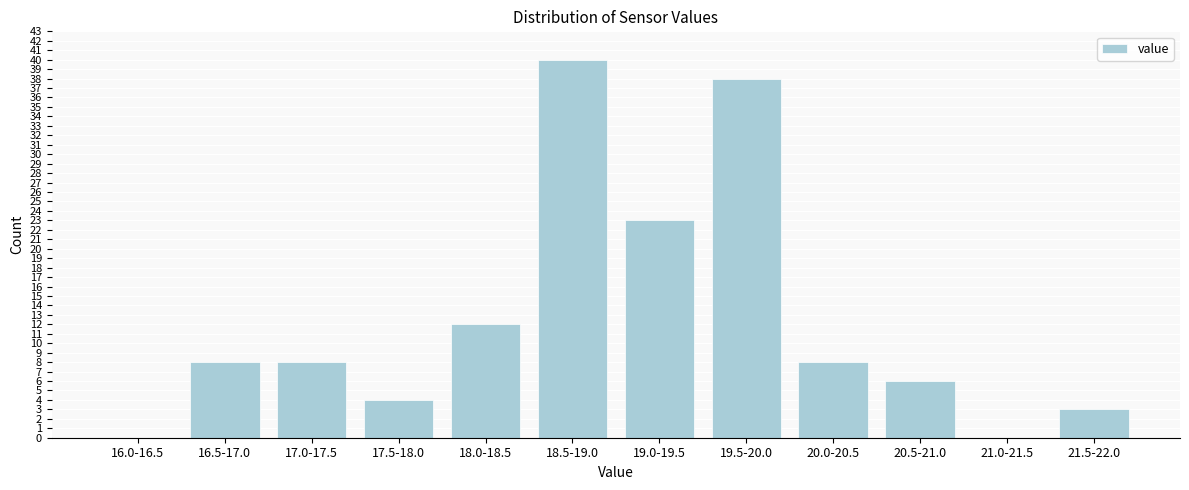

Reading right to left, list all the values displayed in this chart.

21.5-22.0=3	21.0-21.5=0	20.5-21.0=6	20.0-20.5=8	19.5-20.0=38	19.0-19.5=23	18.5-19.0=40	18.0-18.5=12	17.5-18.0=4	17.0-17.5=8	16.5-17.0=8	16.0-16.5=0